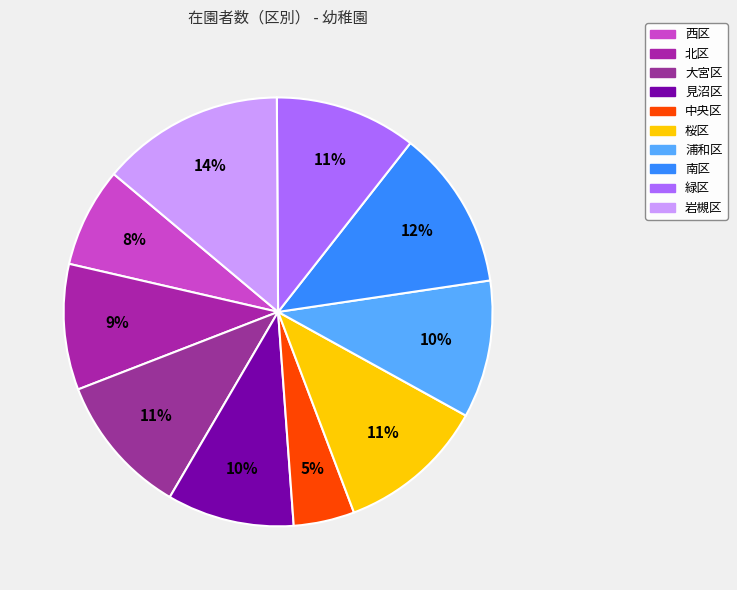

True or false: 岩槻区 accounts for 14% of the total.

True